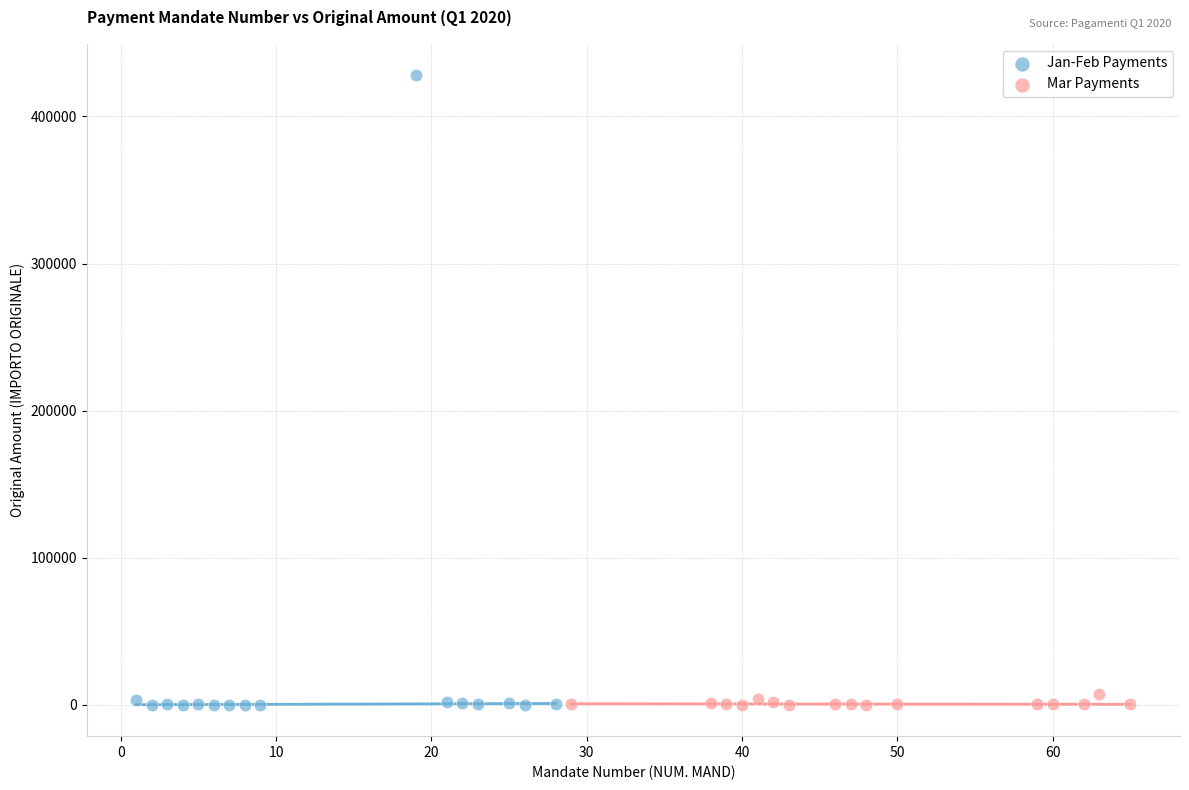

Which series has the widest spread of Y values?

Jan-Feb Payments